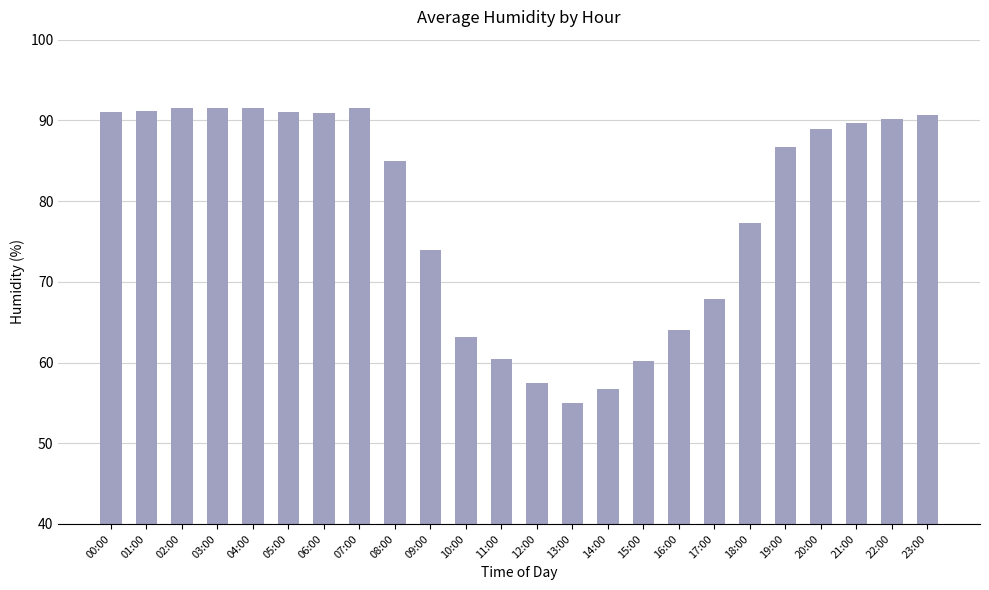

What is the label of the 24th bar from the right?

00:00